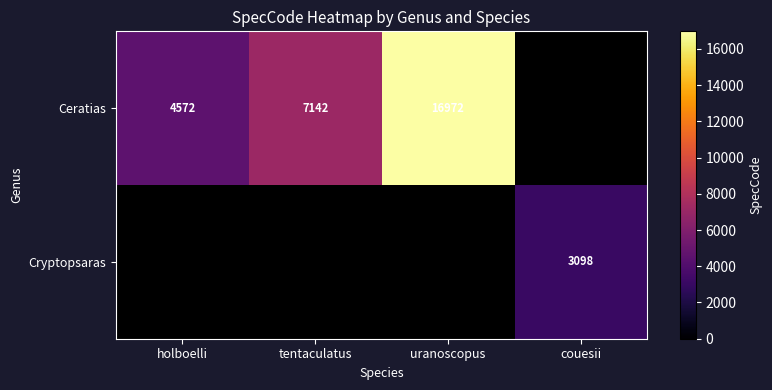

What is the total value across all series at uranoscopus?

16972